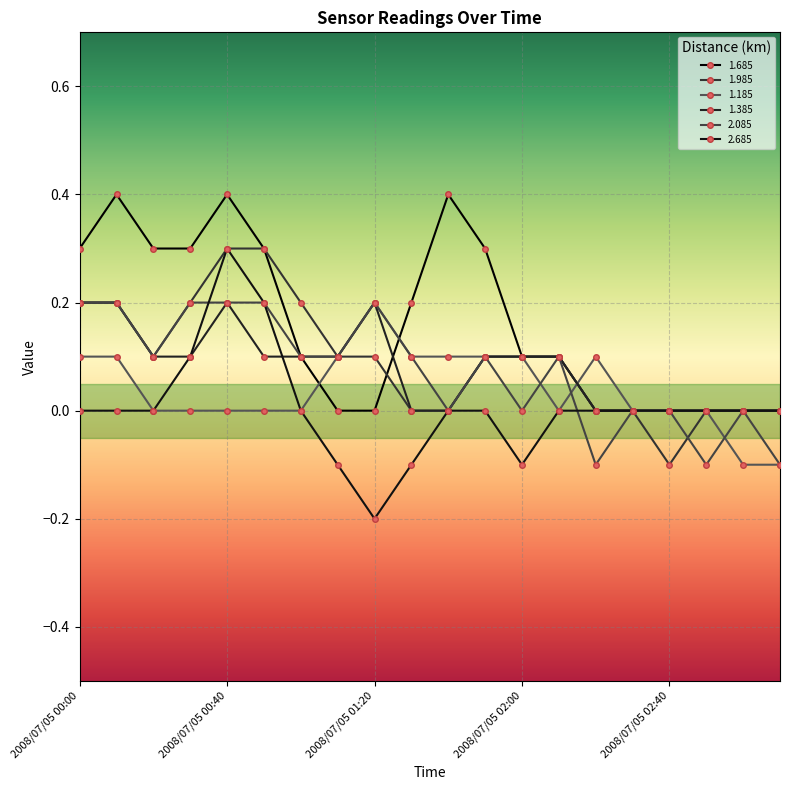

Reading left to right, list all the values displayed in this chart.

1.685: 2008/07/05 00:00=0.3	2008/07/05 00:10=0.4	2008/07/05 00:20=0.3	2008/07/05 00:30=0.3	2008/07/05 00:40=0.4	2008/07/05 00:50=0.3	2008/07/05 01:00=0.1	2008/07/05 01:10=0.0	2008/07/05 01:20=0.0	2008/07/05 01:30=0.2	2008/07/05 01:40=0.4	2008/07/05 01:50=0.3	2008/07/05 02:00=0.1	2008/07/05 02:10=0.1	2008/07/05 02:20=0.0	2008/07/05 02:30=0.0	2008/07/05 02:40=0.0	2008/07/05 02:50=0.0	2008/07/05 03:00=0.0	2008/07/05 03:10=-0.0
1.985: 2008/07/05 00:00=0.2	2008/07/05 00:10=0.2	2008/07/05 00:20=0.1	2008/07/05 00:30=0.2	2008/07/05 00:40=0.3	2008/07/05 00:50=0.3	2008/07/05 01:00=0.2	2008/07/05 01:10=0.1	2008/07/05 01:20=0.1	2008/07/05 01:30=0.0	2008/07/05 01:40=0.0	2008/07/05 01:50=0.1	2008/07/05 02:00=0.1	2008/07/05 02:10=0.1	2008/07/05 02:20=-0.0	2008/07/05 02:30=0.0	2008/07/05 02:40=-0.1	2008/07/05 02:50=-0.0	2008/07/05 03:00=0.0	2008/07/05 03:10=-0.0
1.185: 2008/07/05 00:00=0.1	2008/07/05 00:10=0.1	2008/07/05 00:20=0.0	2008/07/05 00:30=-0.0	2008/07/05 00:40=0.0	2008/07/05 00:50=0.0	2008/07/05 01:00=-0.0	2008/07/05 01:10=0.1	2008/07/05 01:20=0.2	2008/07/05 01:30=0.1	2008/07/05 01:40=0.1	2008/07/05 01:50=0.1	2008/07/05 02:00=0.1	2008/07/05 02:10=0.0	2008/07/05 02:20=0.1	2008/07/05 02:30=0.0	2008/07/05 02:40=0.0	2008/07/05 02:50=0.0	2008/07/05 03:00=-0.1	2008/07/05 03:10=-0.1
1.385: 2008/07/05 00:00=0.2	2008/07/05 00:10=0.2	2008/07/05 00:20=0.1	2008/07/05 00:30=0.1	2008/07/05 00:40=0.2	2008/07/05 00:50=0.1	2008/07/05 01:00=0.1	2008/07/05 01:10=0.1	2008/07/05 01:20=0.2	2008/07/05 01:30=0.0	2008/07/05 01:40=0.0	2008/07/05 01:50=0.1	2008/07/05 02:00=0.1	2008/07/05 02:10=0.1	2008/07/05 02:20=0.0	2008/07/05 02:30=0.0	2008/07/05 02:40=-0.0	2008/07/05 02:50=-0.0	2008/07/05 03:00=0.0	2008/07/05 03:10=0.0
2.085: 2008/07/05 00:00=0.2	2008/07/05 00:10=0.2	2008/07/05 00:20=0.1	2008/07/05 00:30=0.2	2008/07/05 00:40=0.2	2008/07/05 00:50=0.2	2008/07/05 01:00=0.1	2008/07/05 01:10=0.1	2008/07/05 01:20=0.2	2008/07/05 01:30=0.1	2008/07/05 01:40=0.0	2008/07/05 01:50=0.1	2008/07/05 02:00=0.0	2008/07/05 02:10=0.1	2008/07/05 02:20=-0.1	2008/07/05 02:30=-0.0	2008/07/05 02:40=-0.0	2008/07/05 02:50=-0.1	2008/07/05 03:00=-0.0	2008/07/05 03:10=-0.1
2.685: 2008/07/05 00:00=0.0	2008/07/05 00:10=0.0	2008/07/05 00:20=0.0	2008/07/05 00:30=0.1	2008/07/05 00:40=0.3	2008/07/05 00:50=0.2	2008/07/05 01:00=0.0	2008/07/05 01:10=-0.1	2008/07/05 01:20=-0.2	2008/07/05 01:30=-0.1	2008/07/05 01:40=-0.0	2008/07/05 01:50=-0.0	2008/07/05 02:00=-0.1	2008/07/05 02:10=-0.0	2008/07/05 02:20=0.0	2008/07/05 02:30=-0.0	2008/07/05 02:40=0.0	2008/07/05 02:50=0.0	2008/07/05 03:00=-0.0	2008/07/05 03:10=-0.0